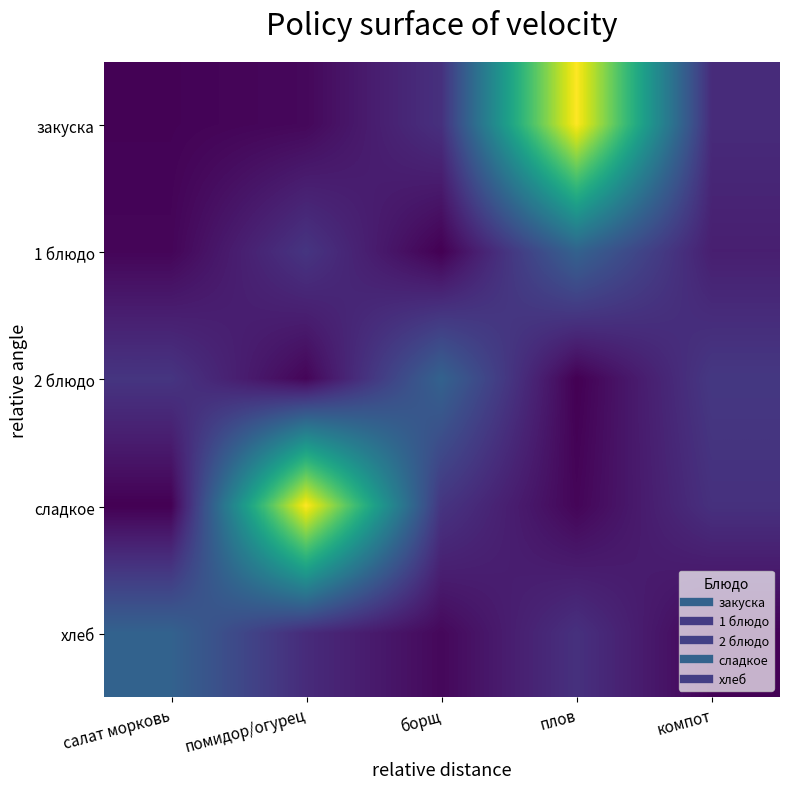

Rank the series at плов from lowest to highest value.

2 блюдо, сладкое, хлеб, 1 блюдо, закуска